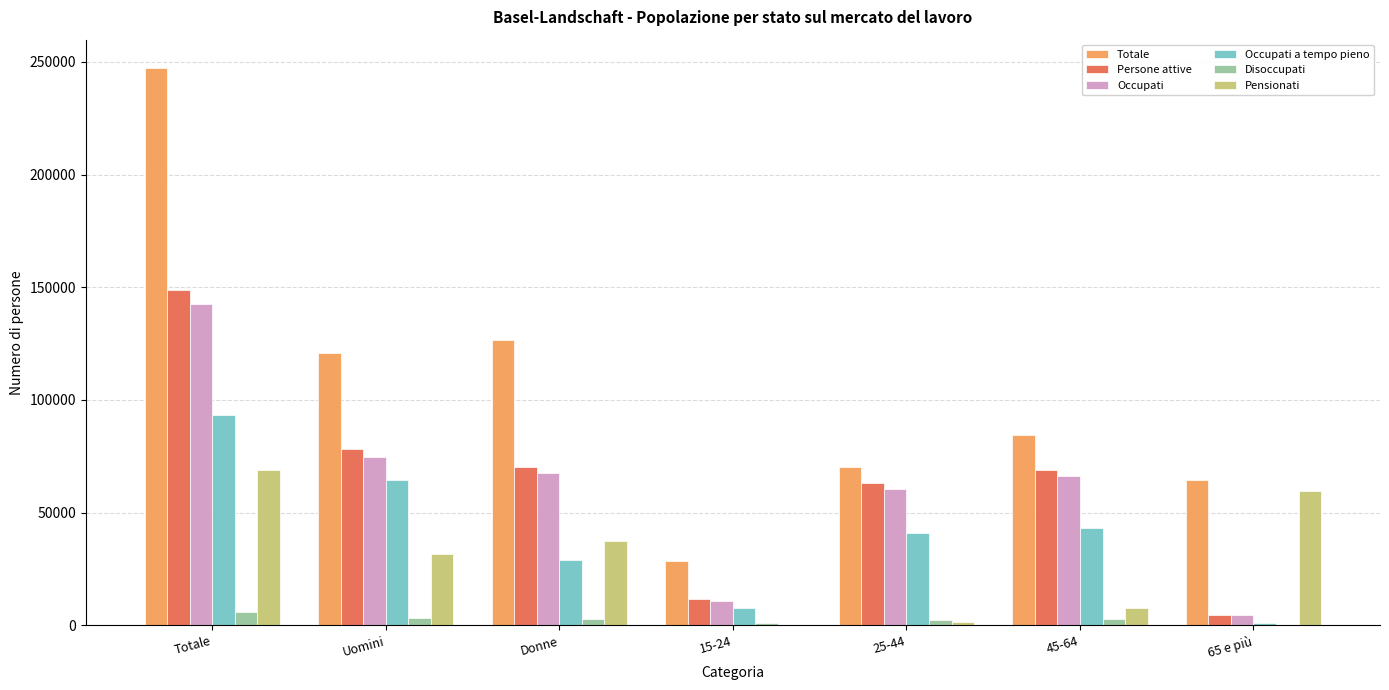

The value of Disoccupati at Totale is 6105.6. True or false?

True